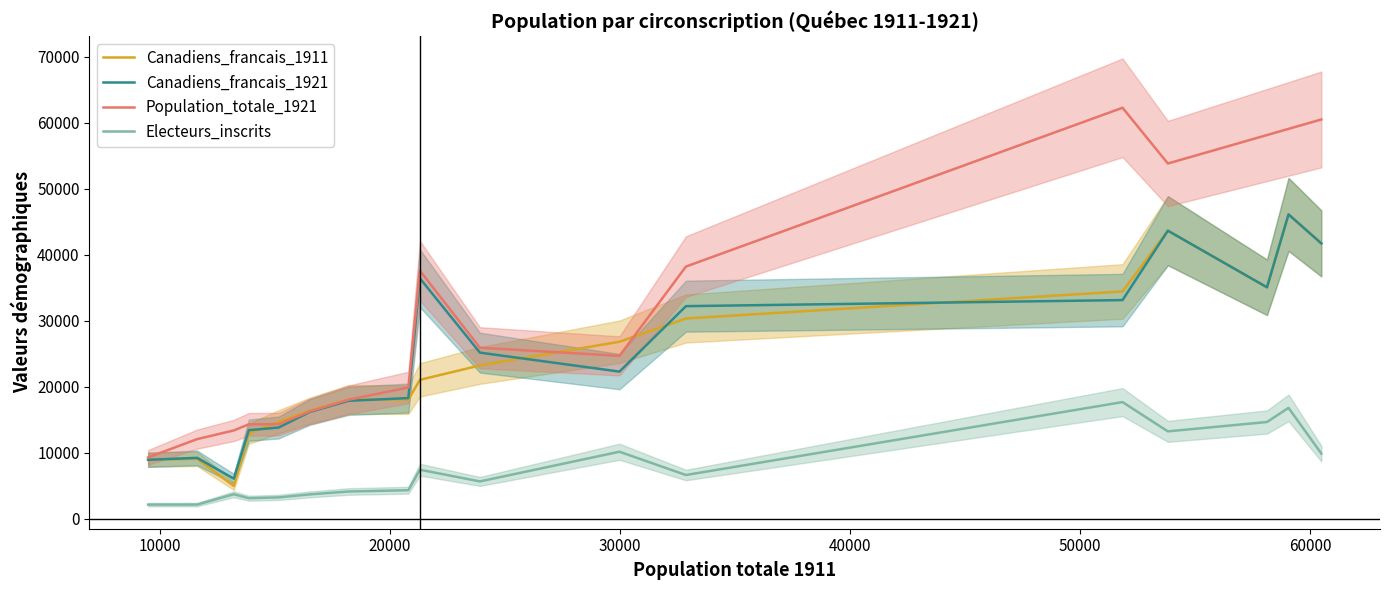

How many times do Canadiens_francais_1921 and Canadiens_francais_1911 cross each other?

6